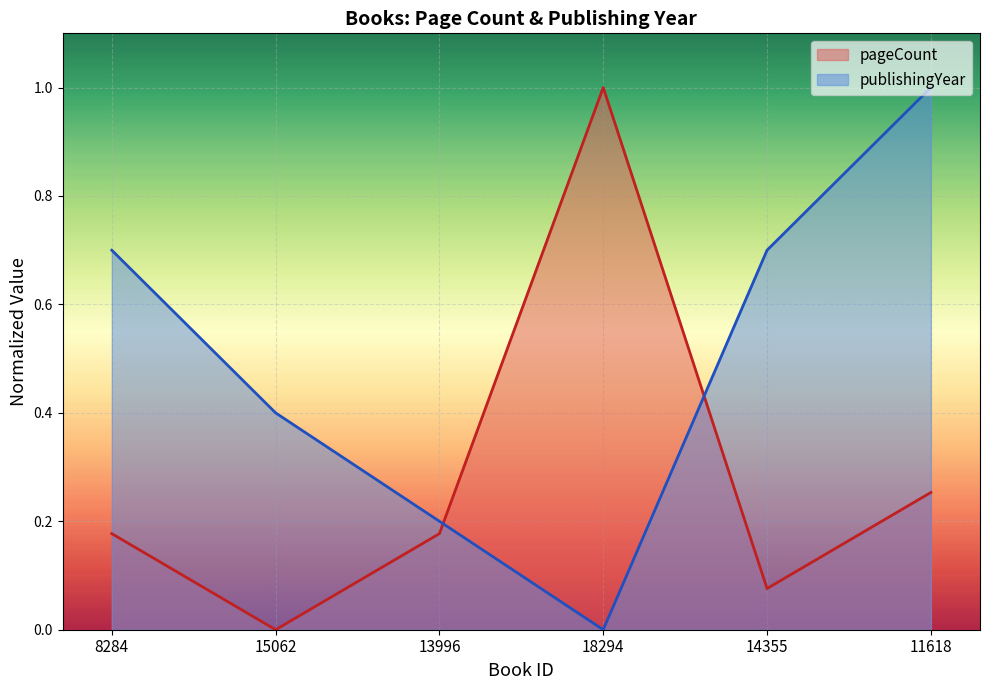

What value does the publishingYear series have at 11618?

1.0